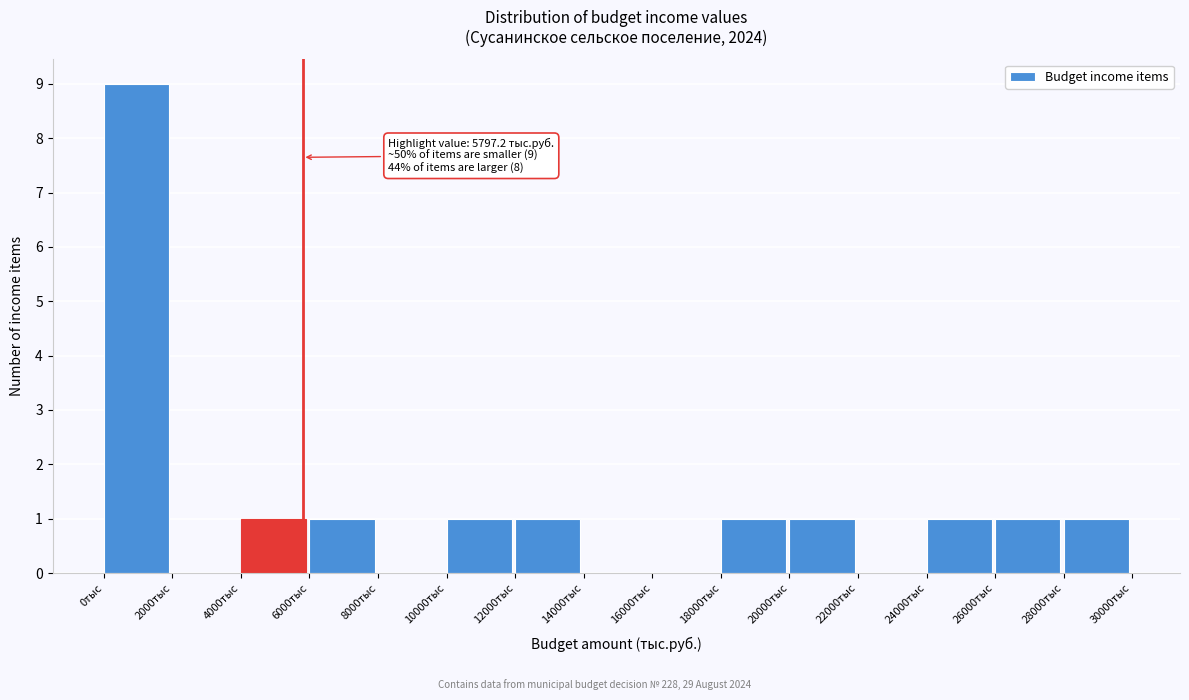

Which range on the x-axis has the tallest bar?

0 to 2000